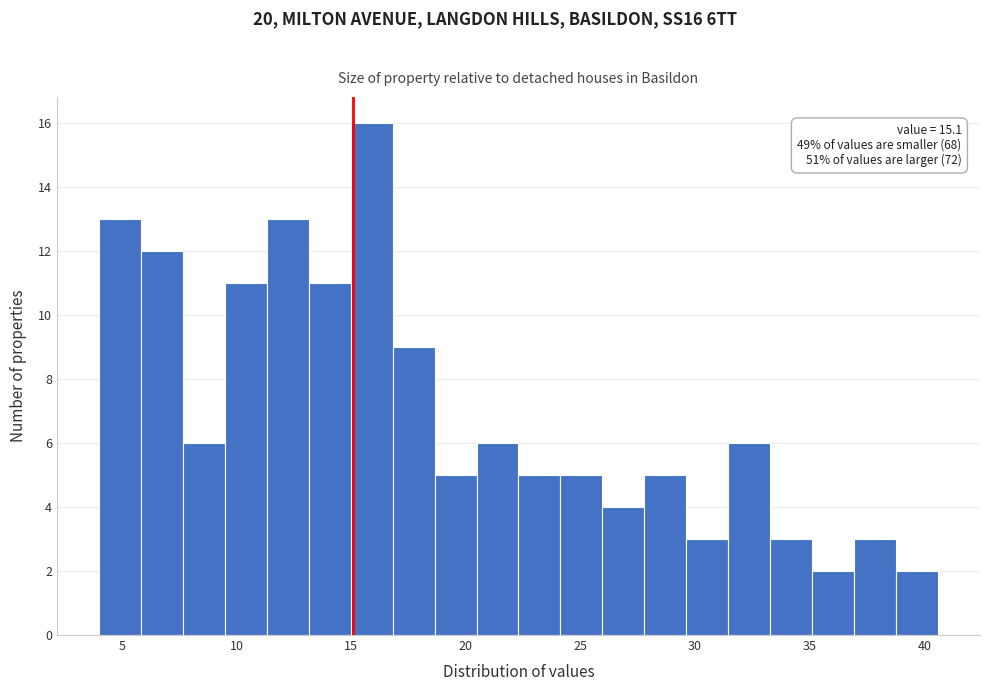

Read against the x-axis, roughly where is the centre of the tallest bar?

16.0